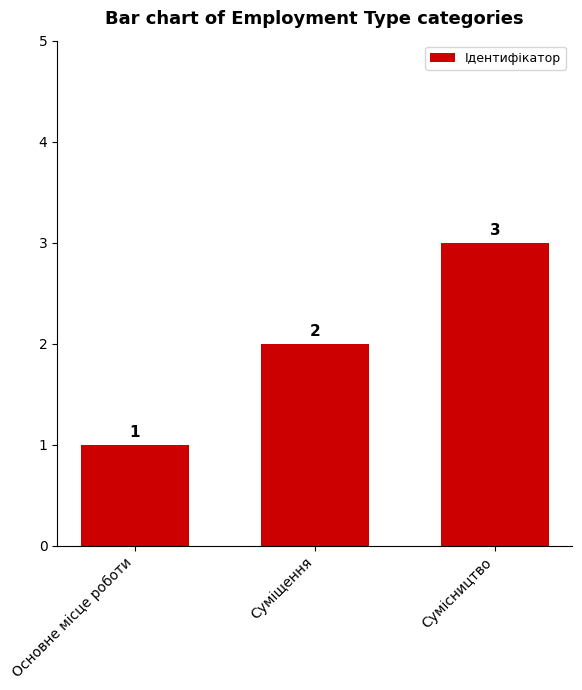

What is the change in value from Основне місце роботи to Суміщення?

+1